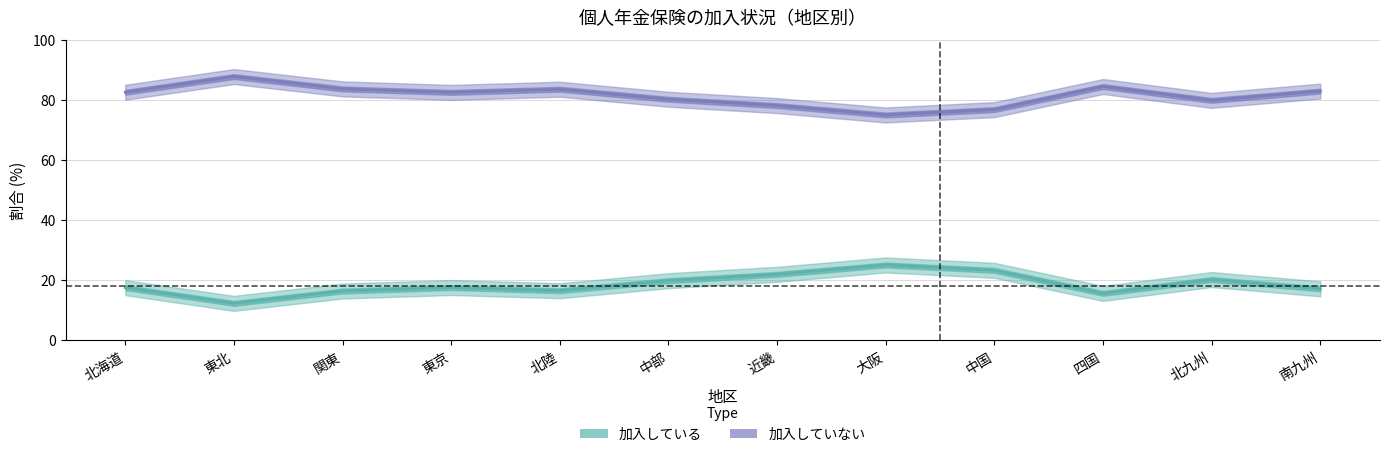

What is the sum of all 加入していない values?

977.6